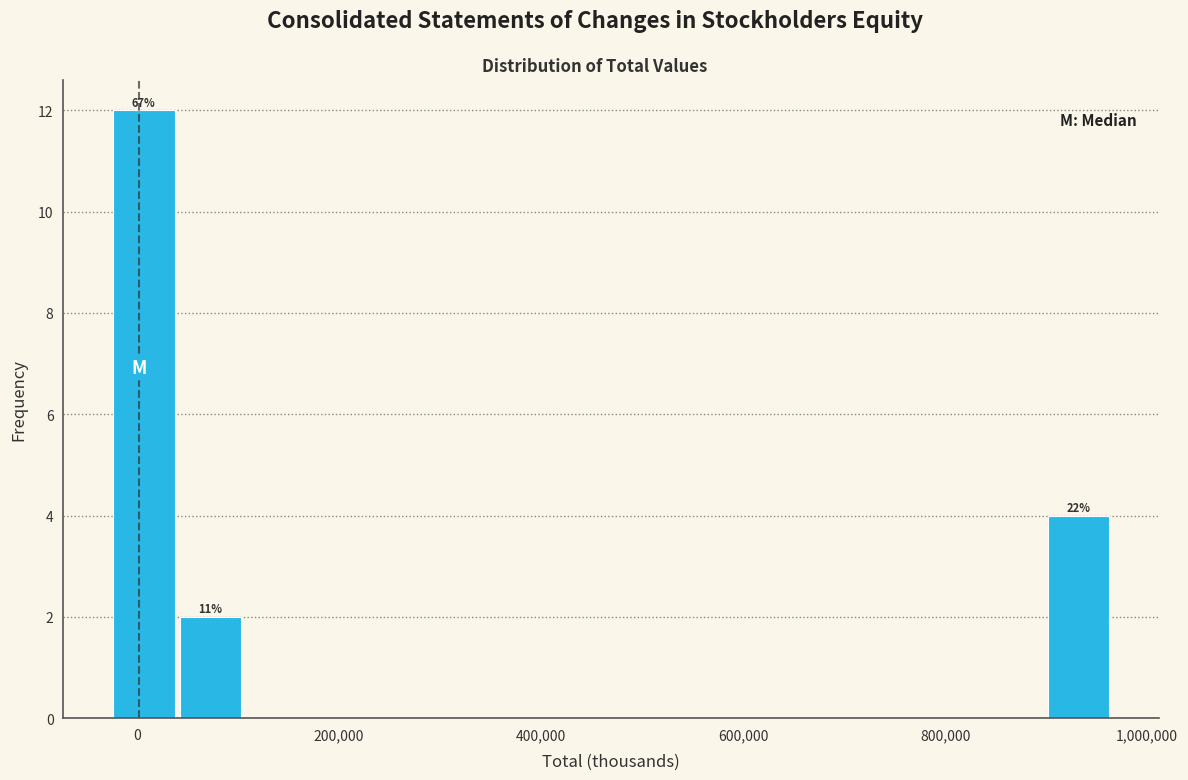

Around what value on the x-axis is the tallest bar? Give the approximate position of its centre, as read against the axis.

0